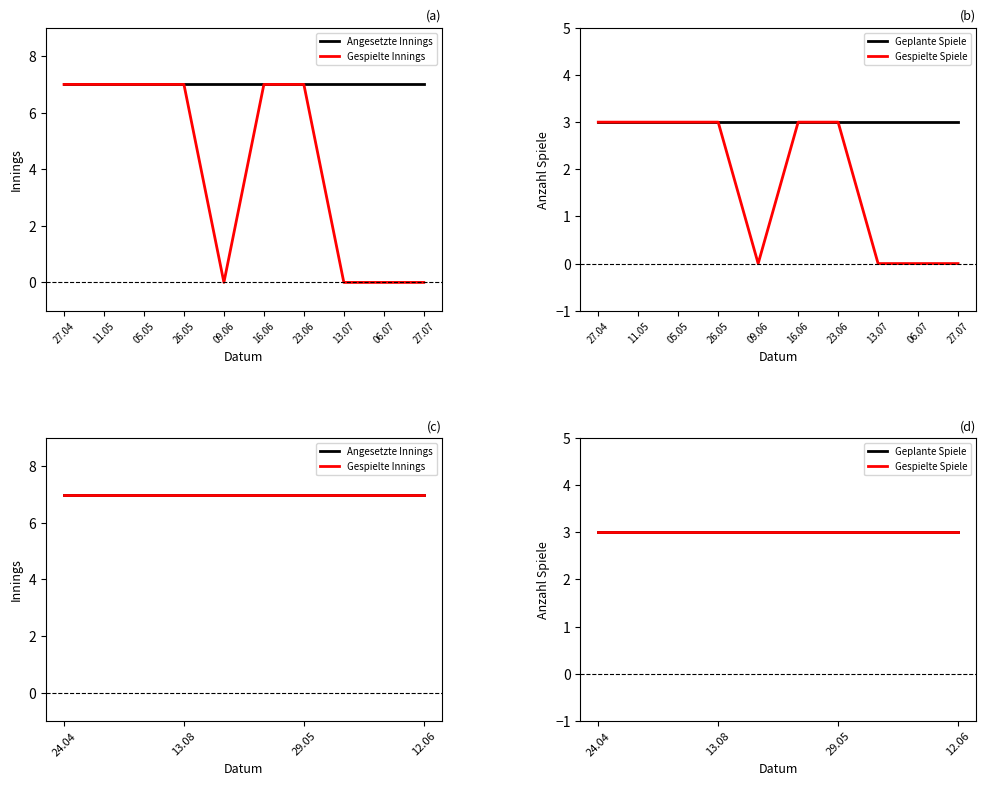

True or false: Geplante Spiele has a value of 3 at 29.05.

True